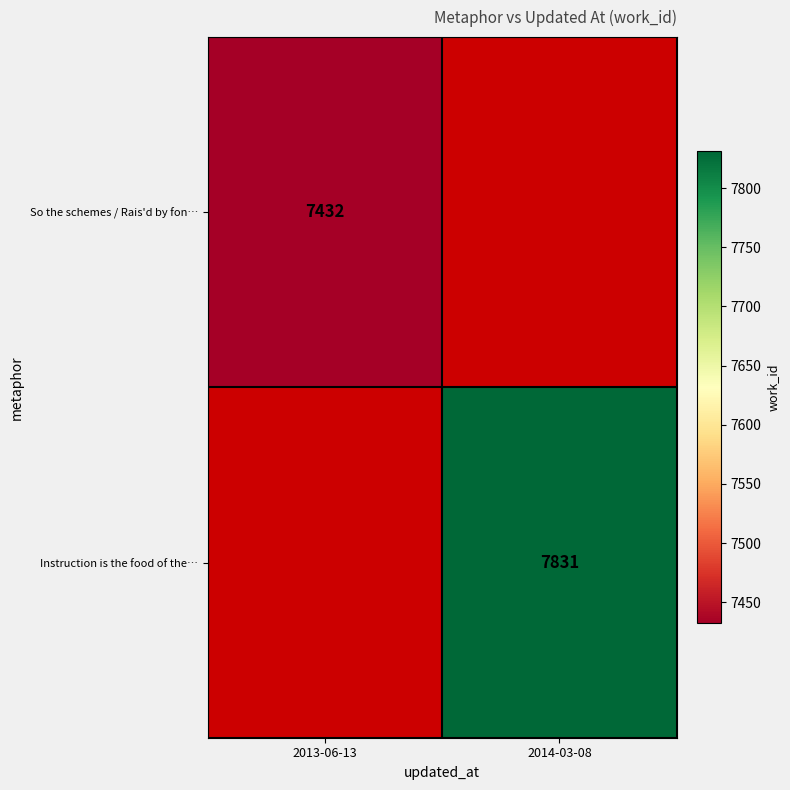

Is it true that So the schemes / Rais'd by fon… equals 12378 at 2013-06-13?

False